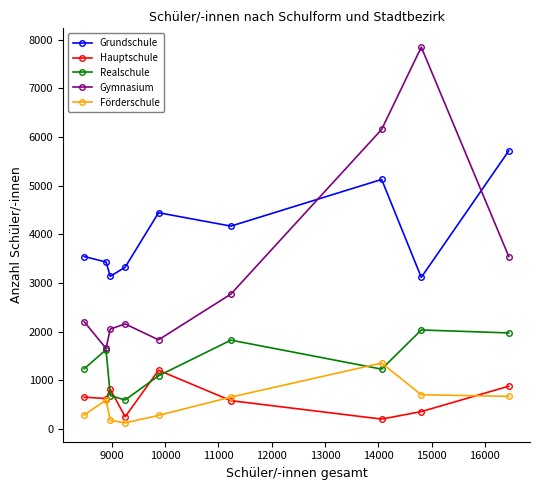

What is the maximum value for Hauptschule?

1205